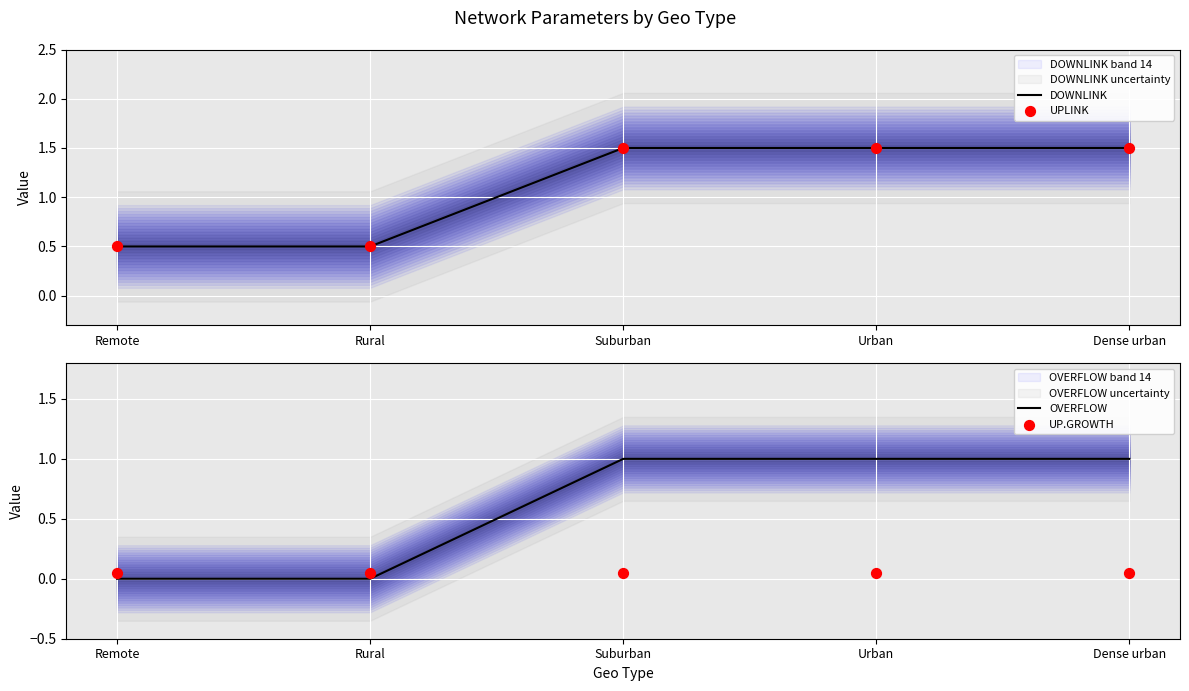

Which series reaches the minimum Y coordinate?

OVERFLOW